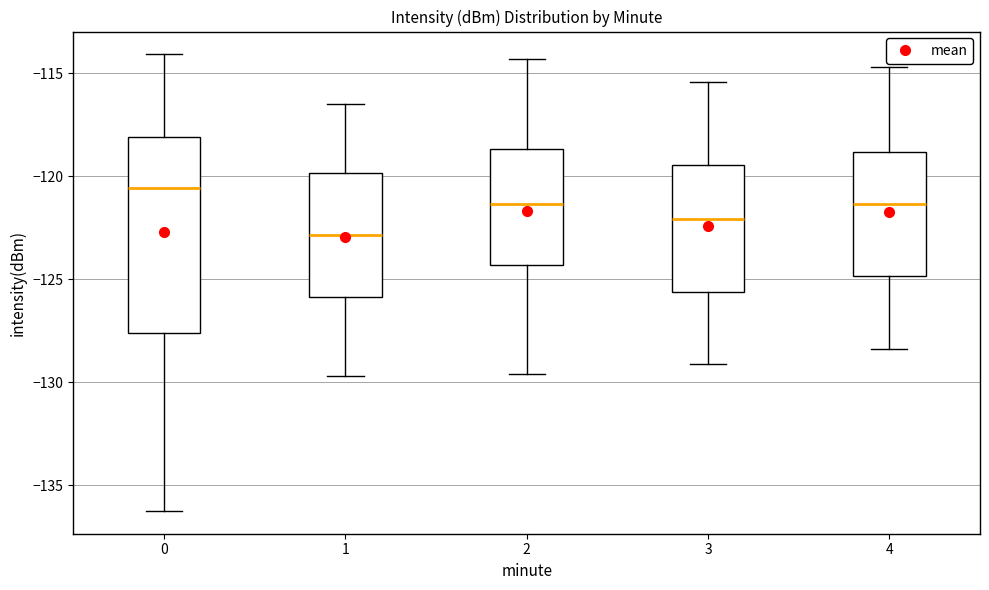

Which box has the lowest median line?

1